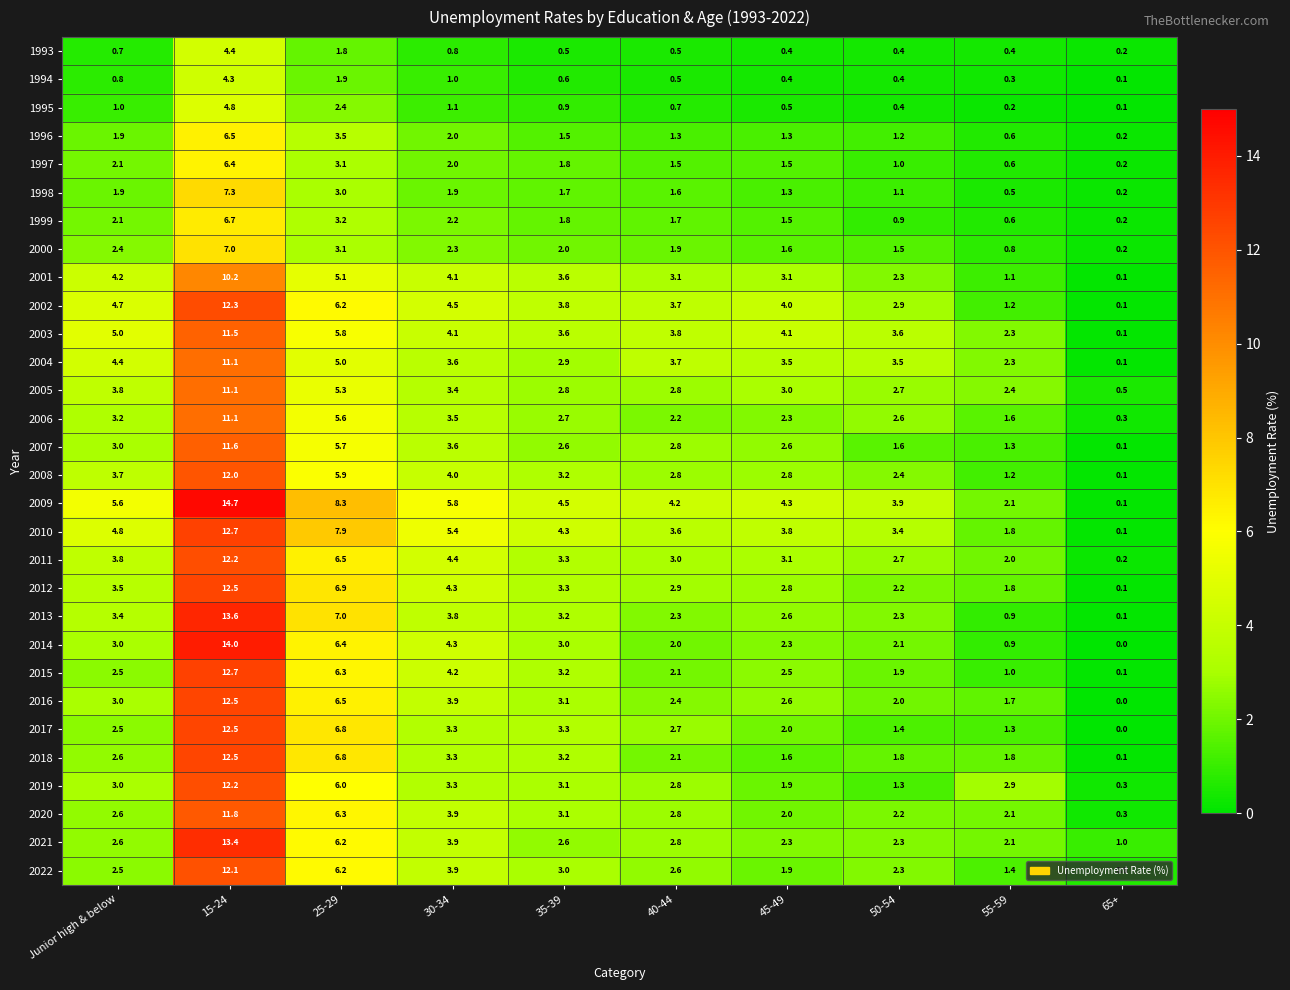

What is the total value across all series at 30-34?

101.8